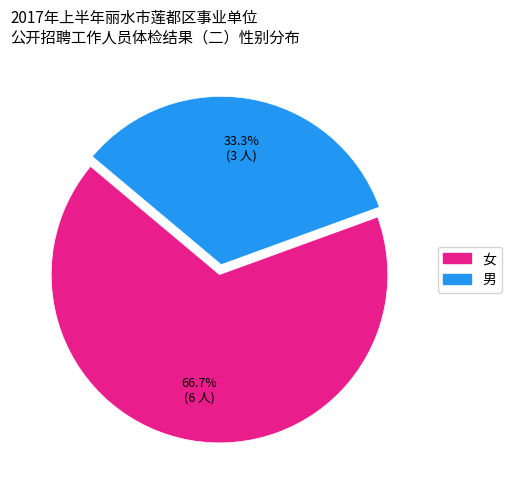

Is there a majority slice in this chart?

Yes